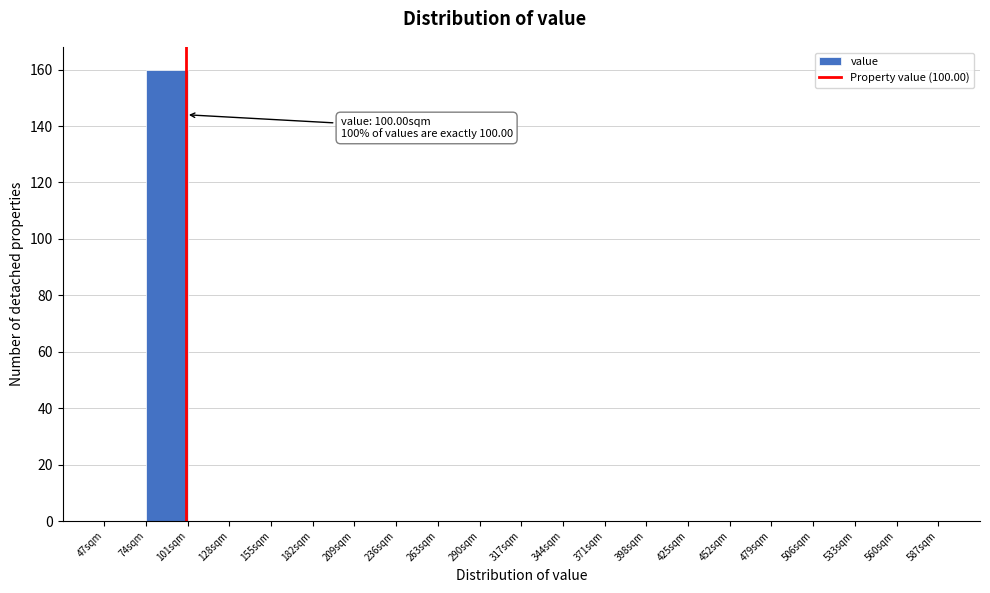

Over which range of the x-axis is the bar tallest?

74 to 101